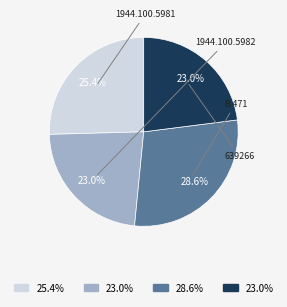

Count the number of slices in the pie.

4